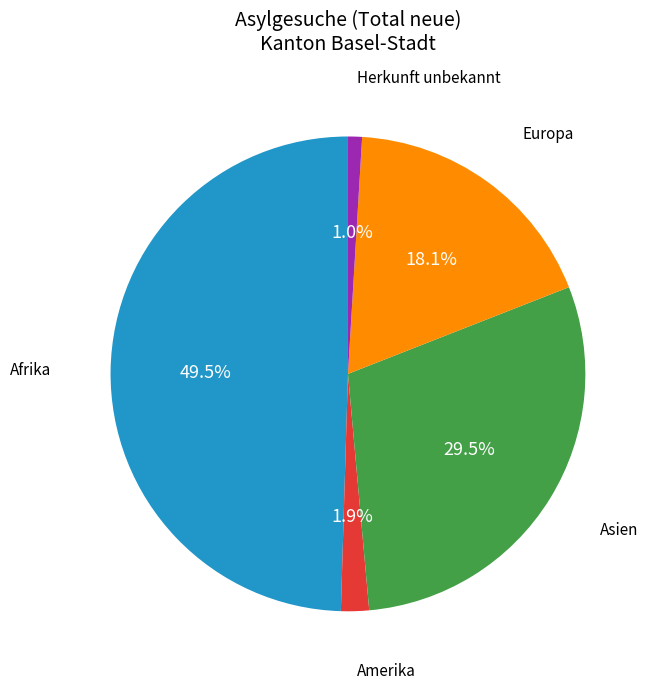

Is there any slice that represents more than half of the pie?

No